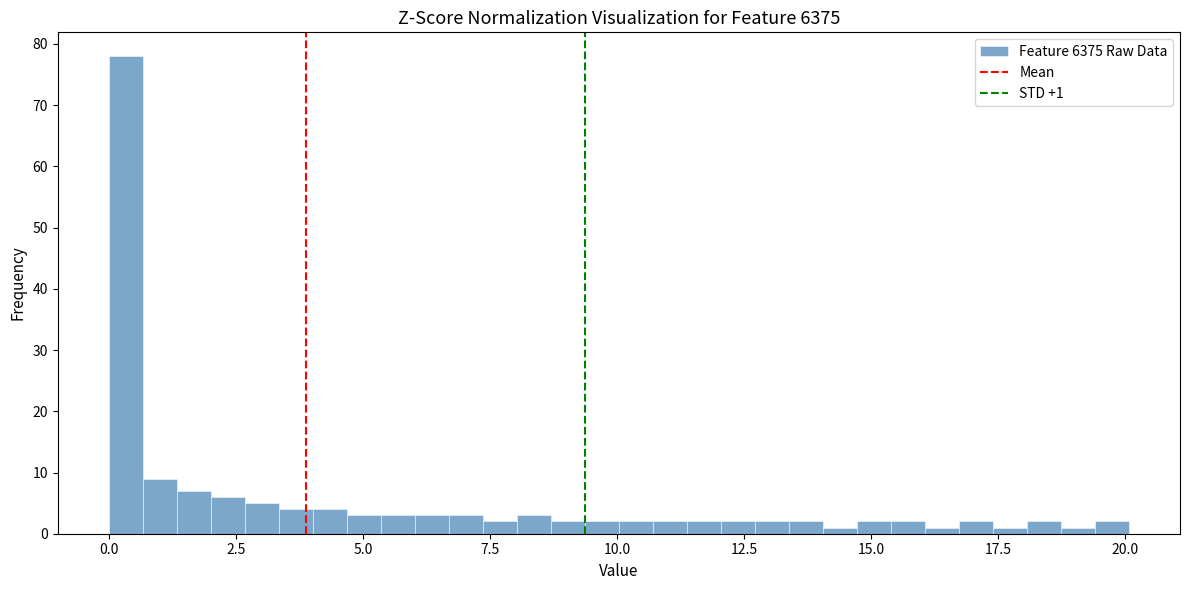

Read against the x-axis, roughly where is the centre of the tallest bar?

0.5